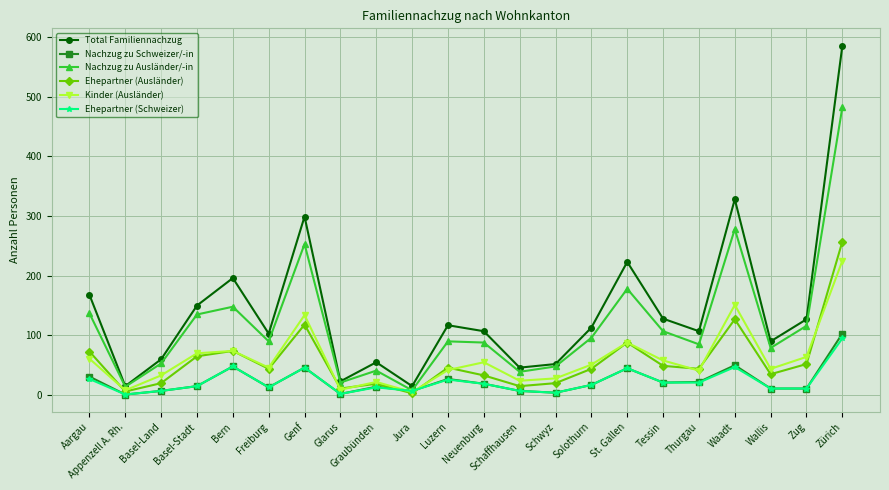

At which category is the sum across all series the highest?

Zürich